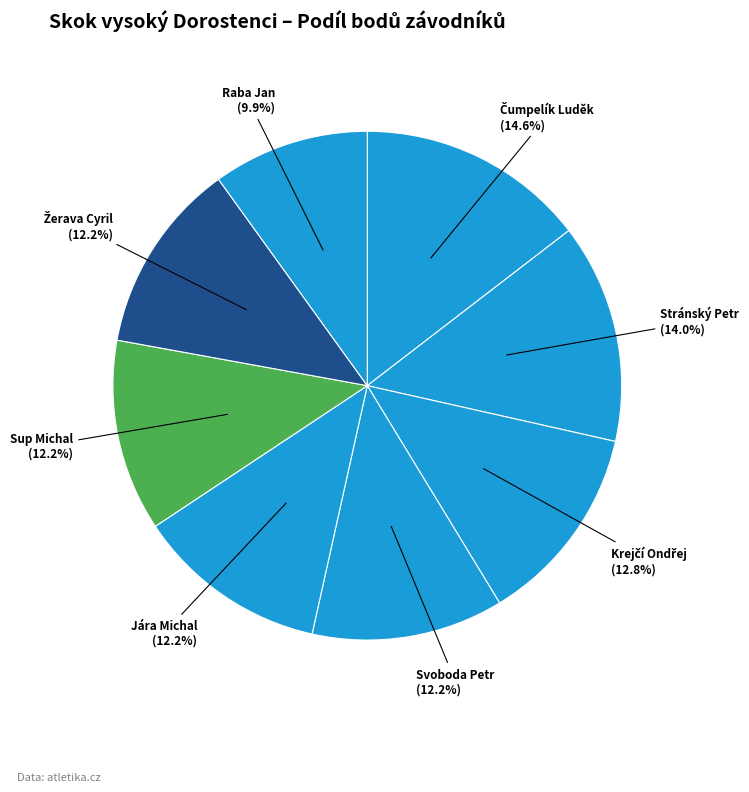

What portion of the pie excludes Svoboda Petr?

87.8%